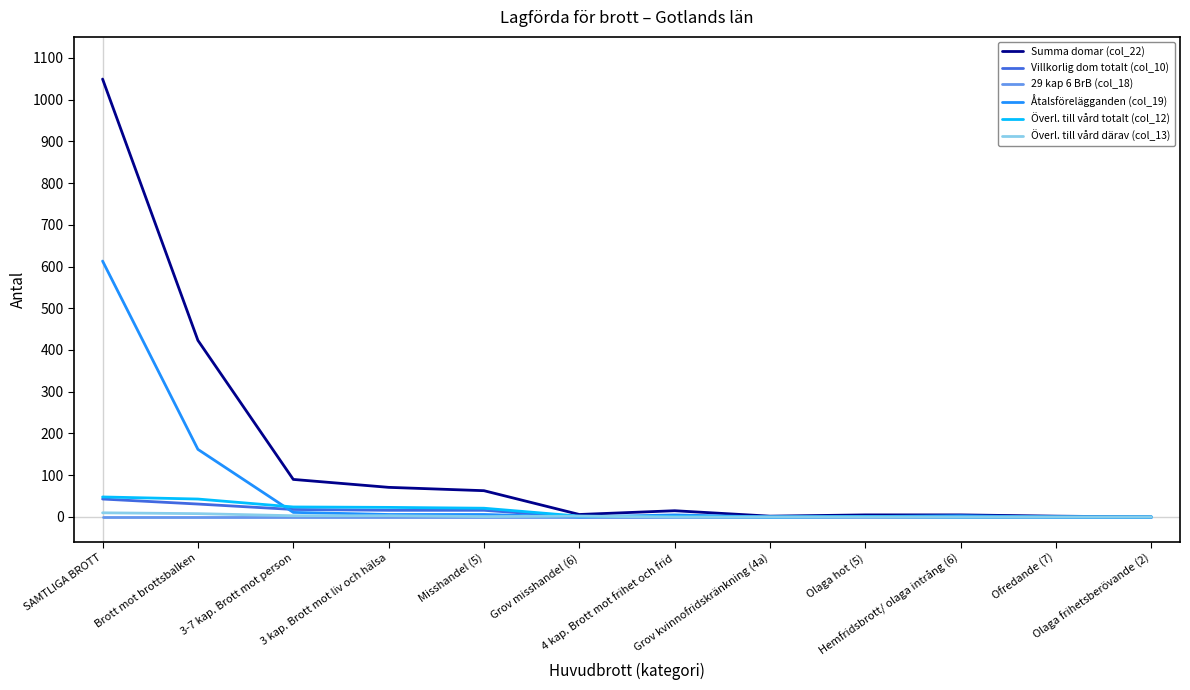

True or false: Överl. till vård totalt (col_12) has a value of 1 at Olaga hot (5).

True